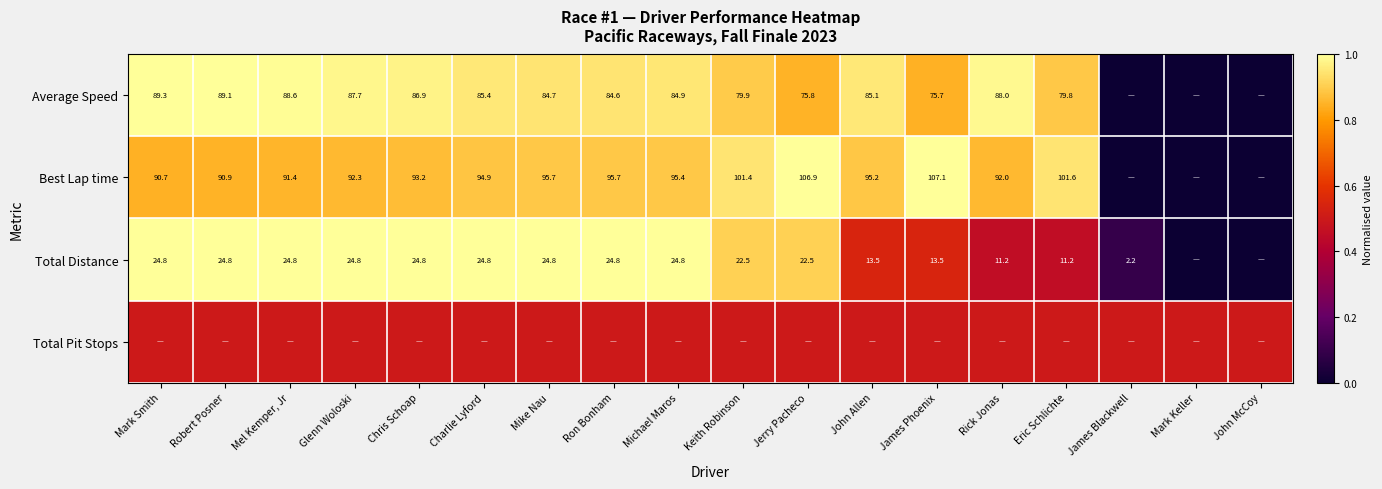

The Total Distance series shows 15.3 at Rick Jonas. True or false?

False